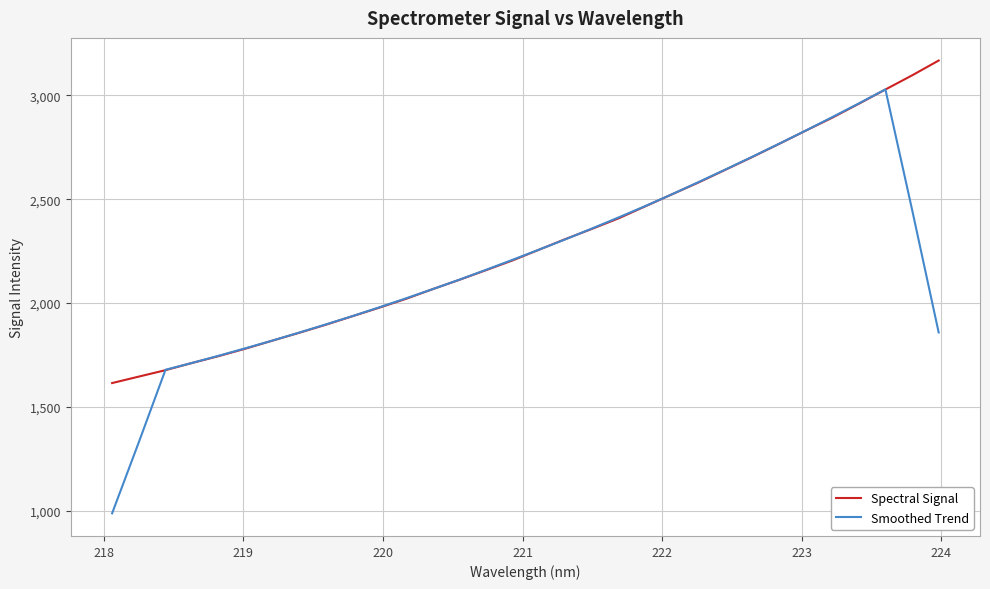

What is the minimum value for Spectral Signal?

1614.7